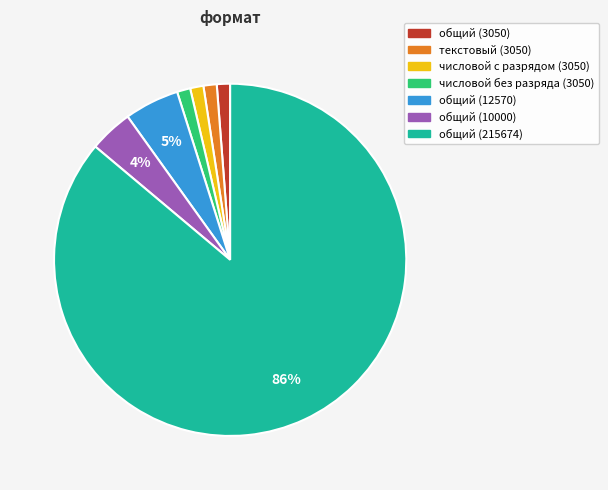

How many segments does this pie chart have?

7